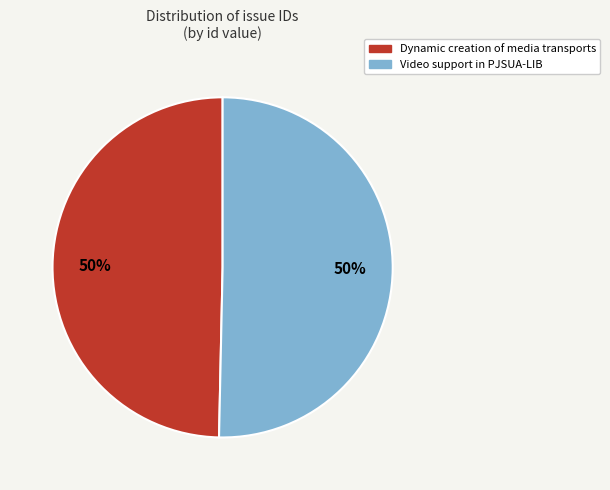

Approximately how many times larger is the value at Video support in PJSUA-LIB compared to Dynamic creation of media transports?

1.0